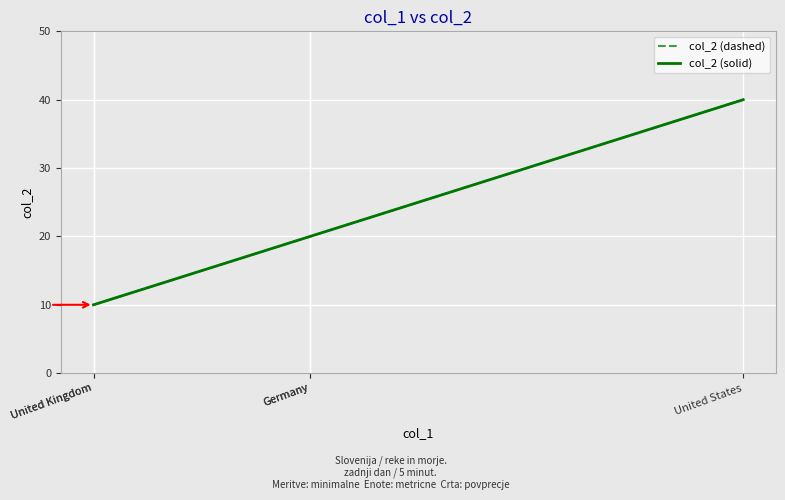

What is the maximum value for col_2 (solid)?

40